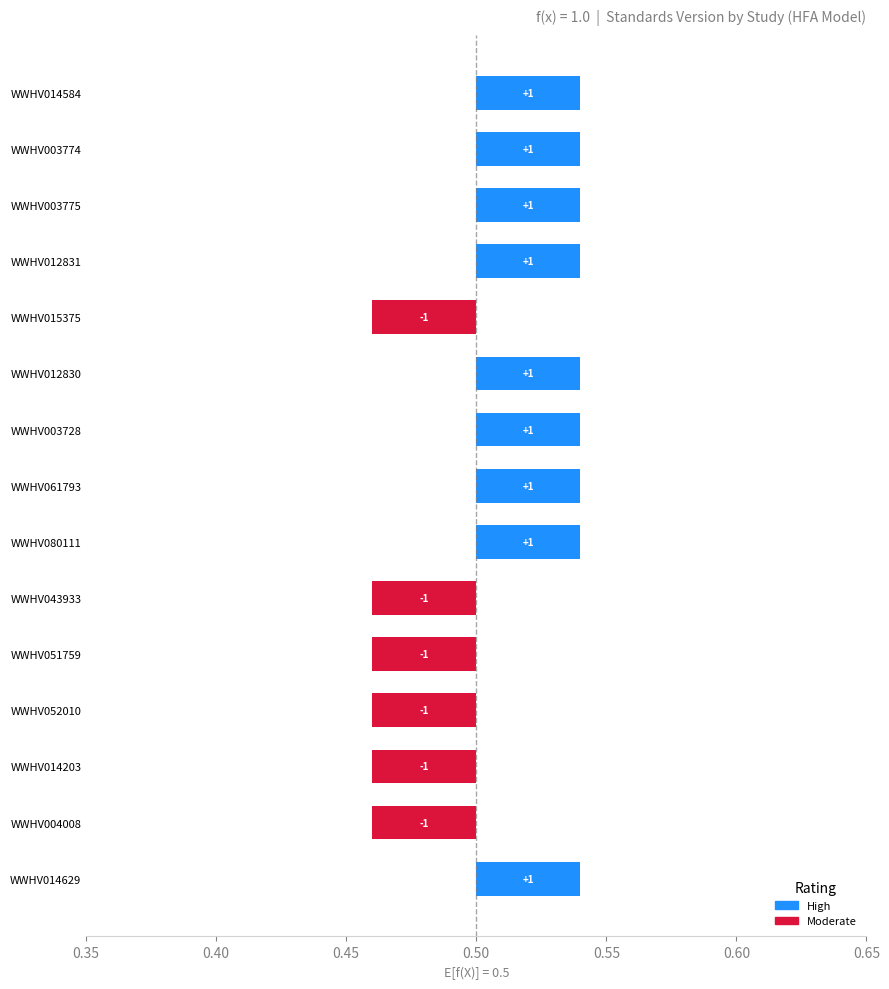

Which series has the largest range (max minus min)?

High